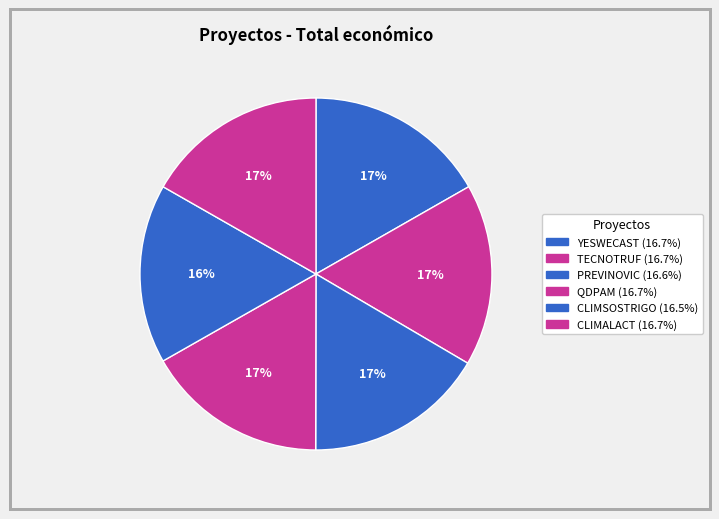

What is the change in value from PREVINOVIC to CLIMSOSTRIGO?

-3003